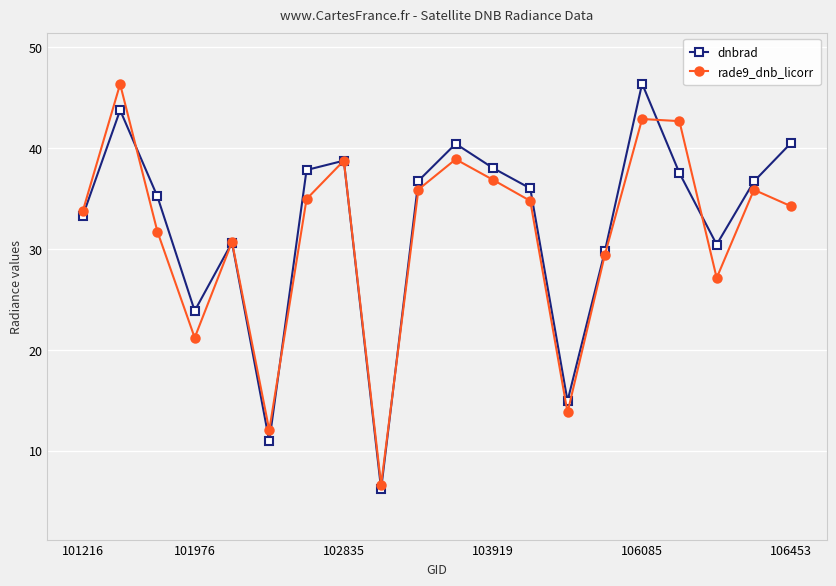

In dnbrad, how many points are higher than both neighbors (excluding endpoints)?

5